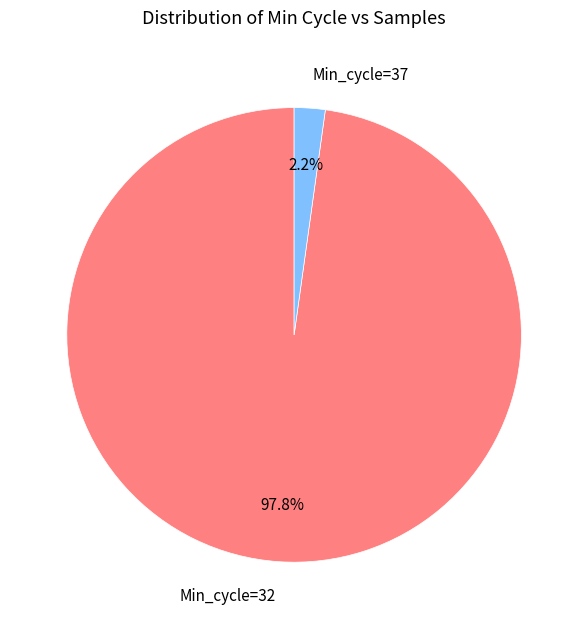

Rank the categories by value from lowest to highest.

Min_cycle=37, Min_cycle=32